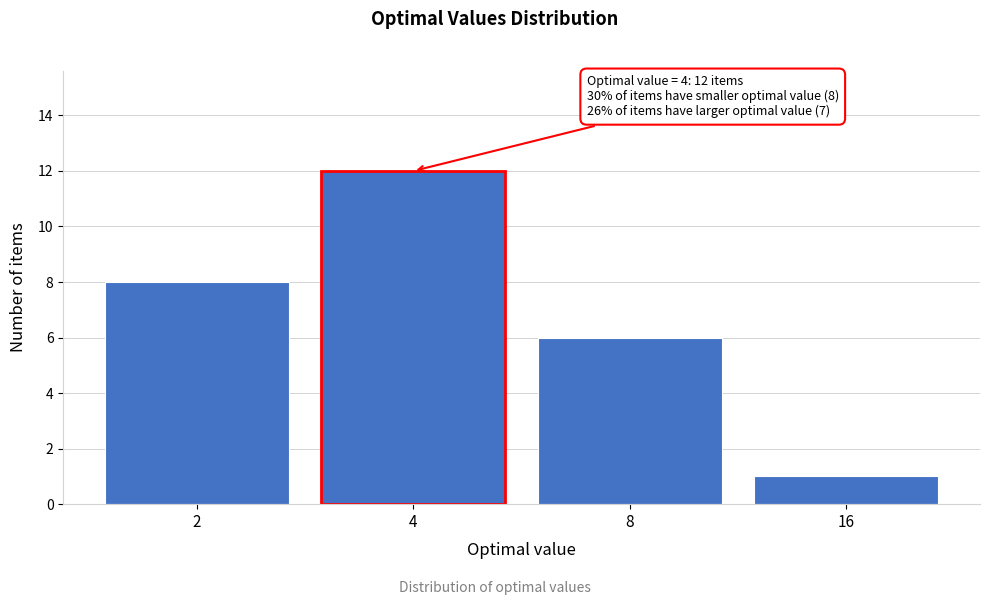

Reading right to left, what are all the values shown in this chart?

1	6	12	8